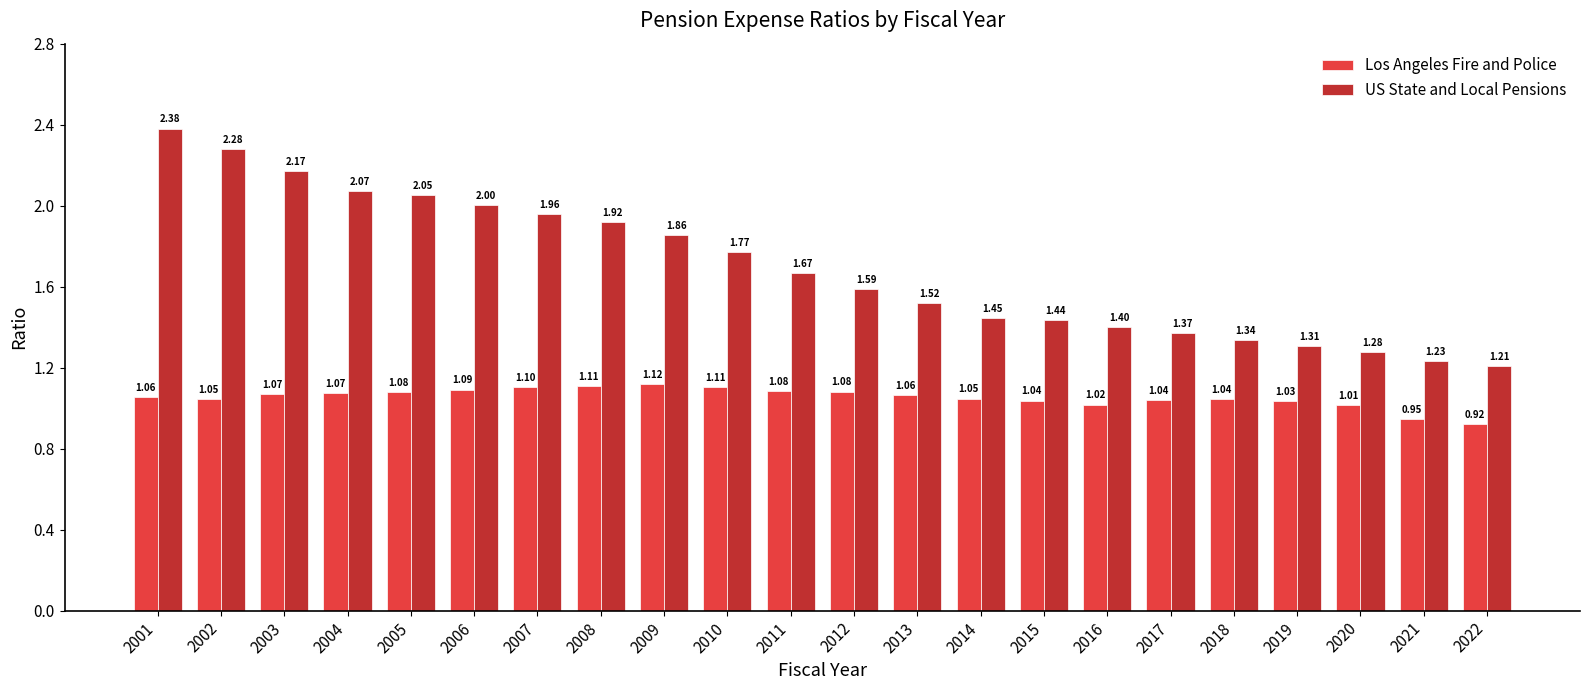

List the series in order of their peak value, lowest first.

Los Angeles Fire and Police, US State and Local Pensions